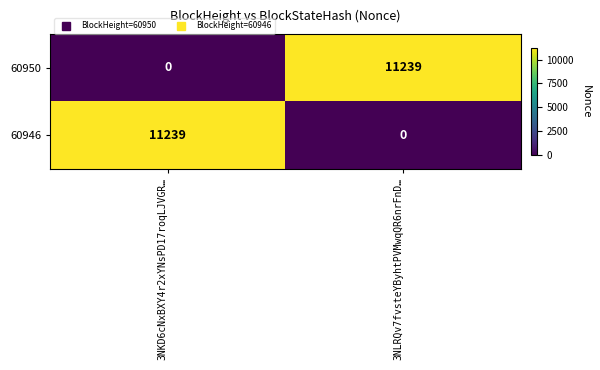

What is the difference between the highest and lowest values at 3NKD6cNxBXY4r2xYNsPD17roqLJVGR…?

11239